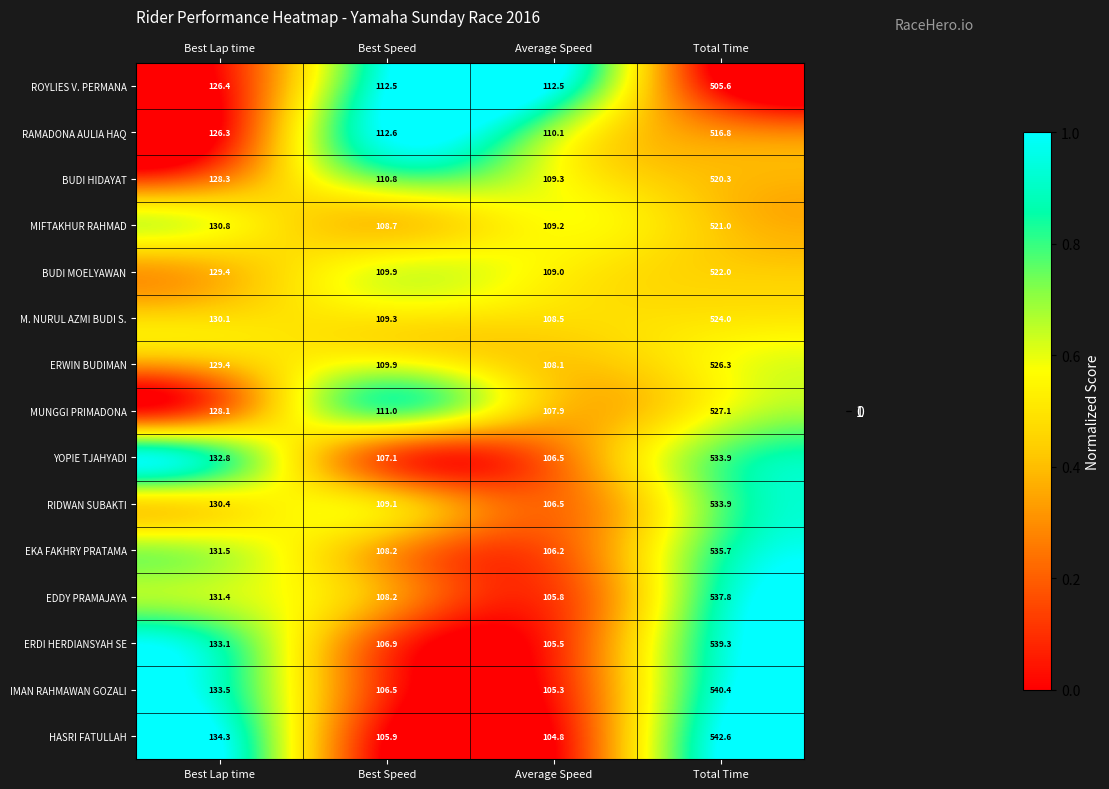

At which label does M. NURUL AZMI BUDI S. first exceed 130?

Best Lap time